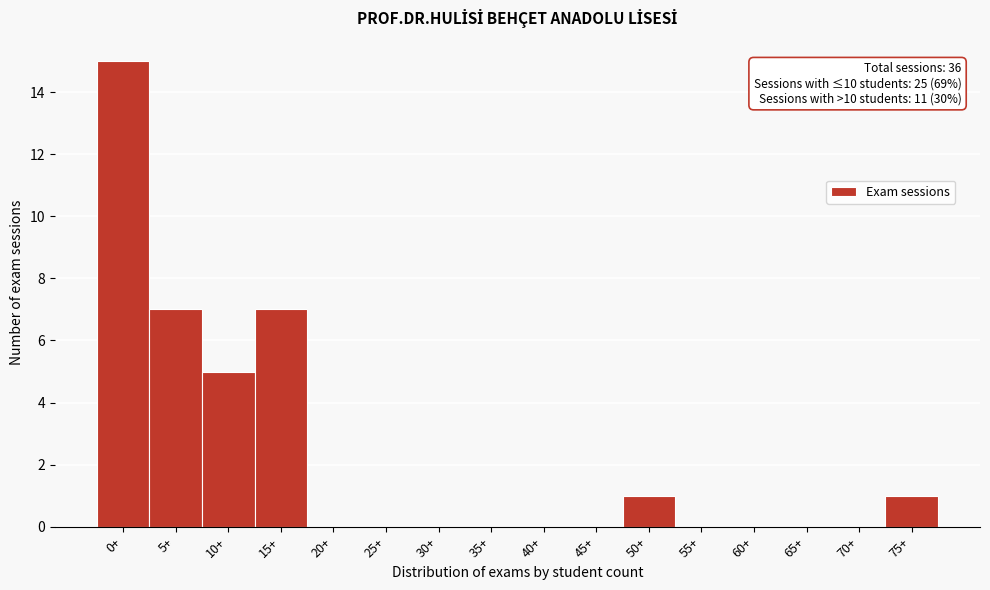

Reading left to right, transcribe all the data shown in this chart.

0+=15	5+=7	10+=5	15+=7	20+=0	25+=0	30+=0	35+=0	40+=0	45+=0	50+=1	55+=0	60+=0	65+=0	70+=0	75+=1